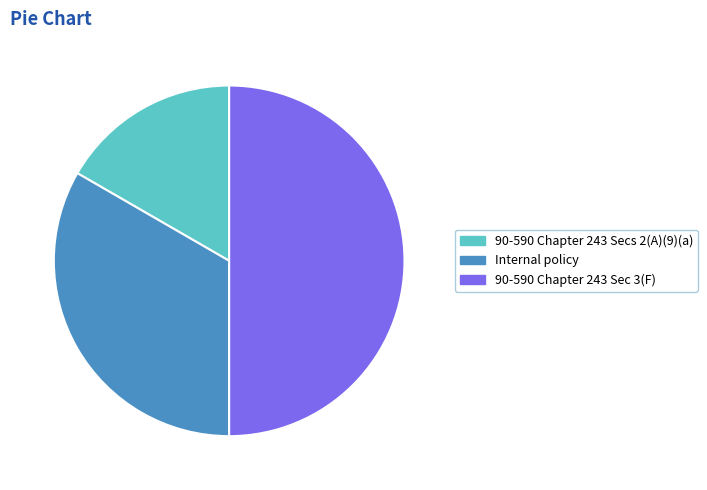

Is 90-590 Chapter 243 Secs 2(A)(9)(a) the majority of the pie?

No